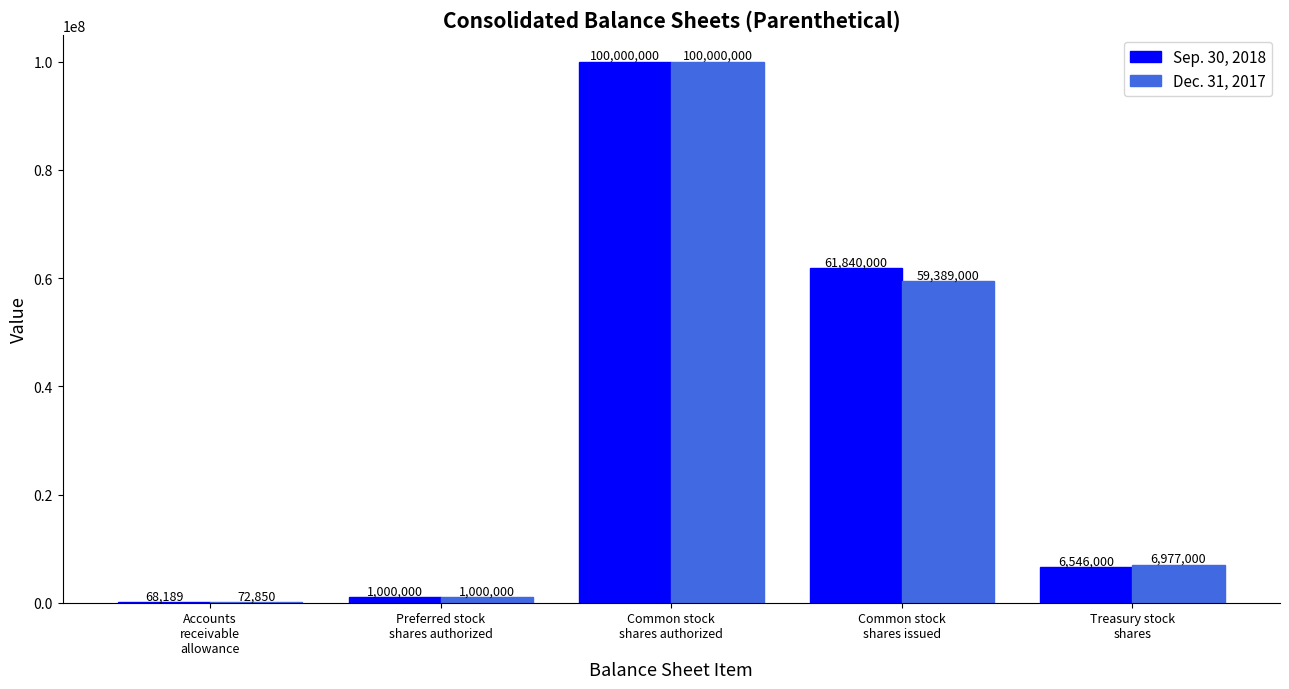

How many categories are shown in the chart?

5